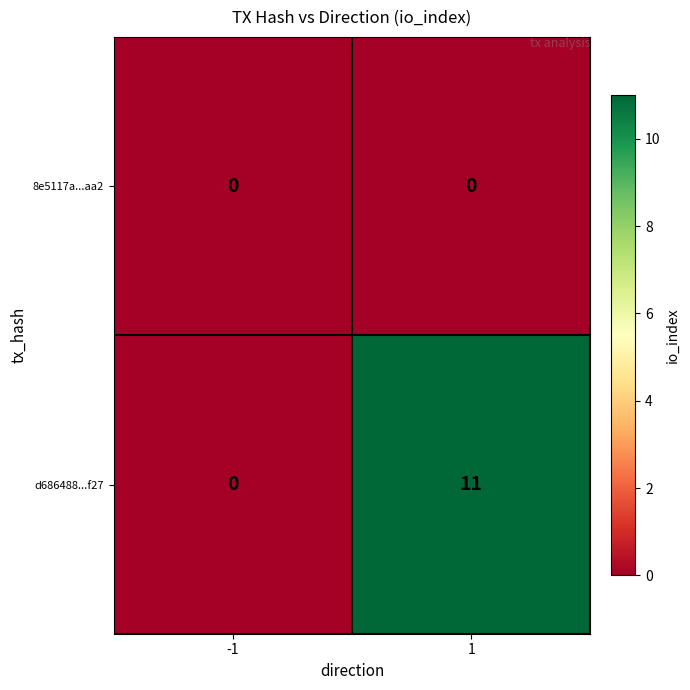

List the series in order of their peak value, lowest first.

8e5117a...aa2, d686488...f27